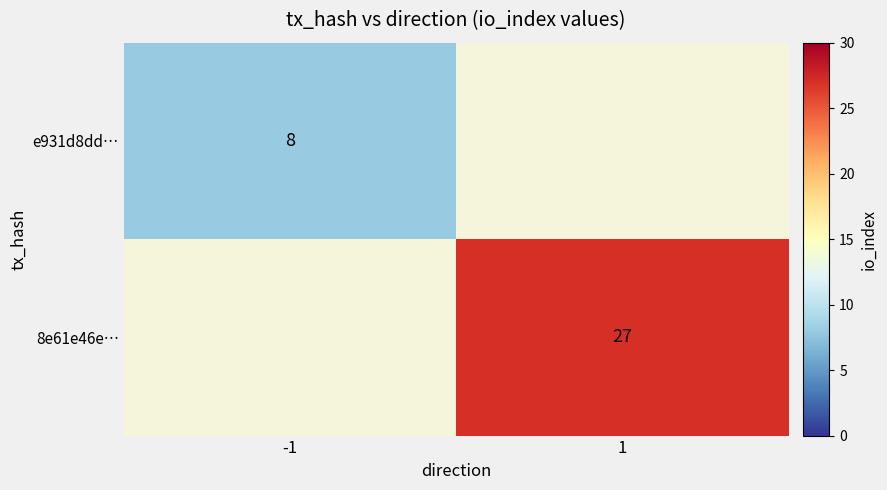

Is it true that e931d8dd… equals 5.6 at -1?

False